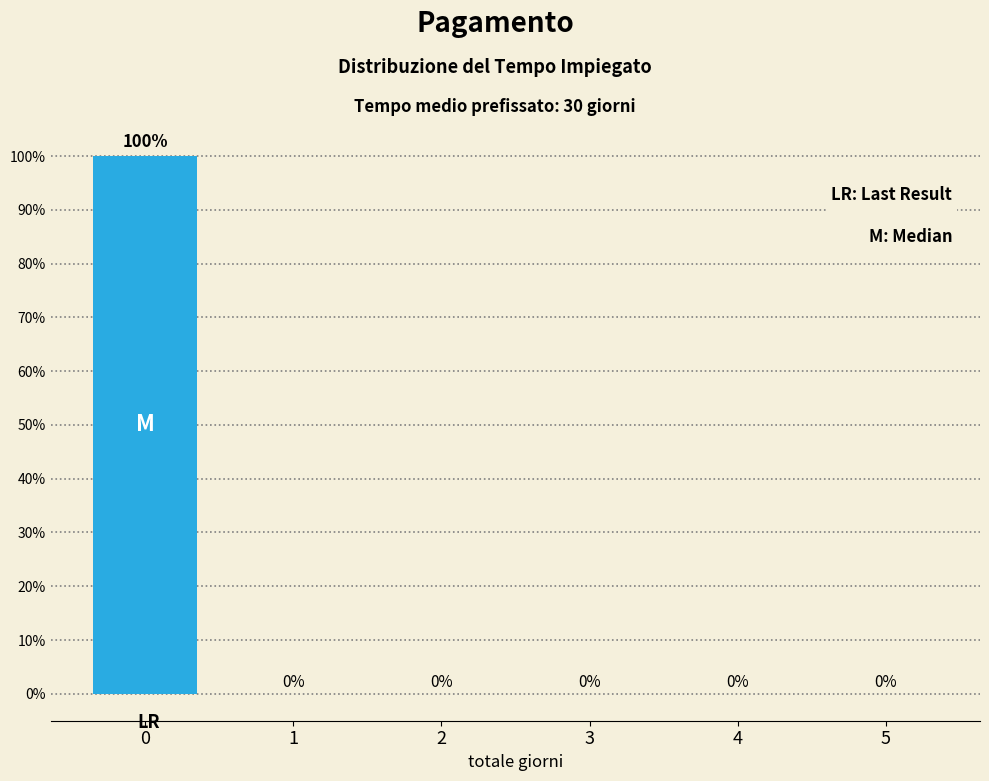

Reading left to right, list all the values displayed in this chart.

0=100	1=0	2=0	3=0	4=0	5=0